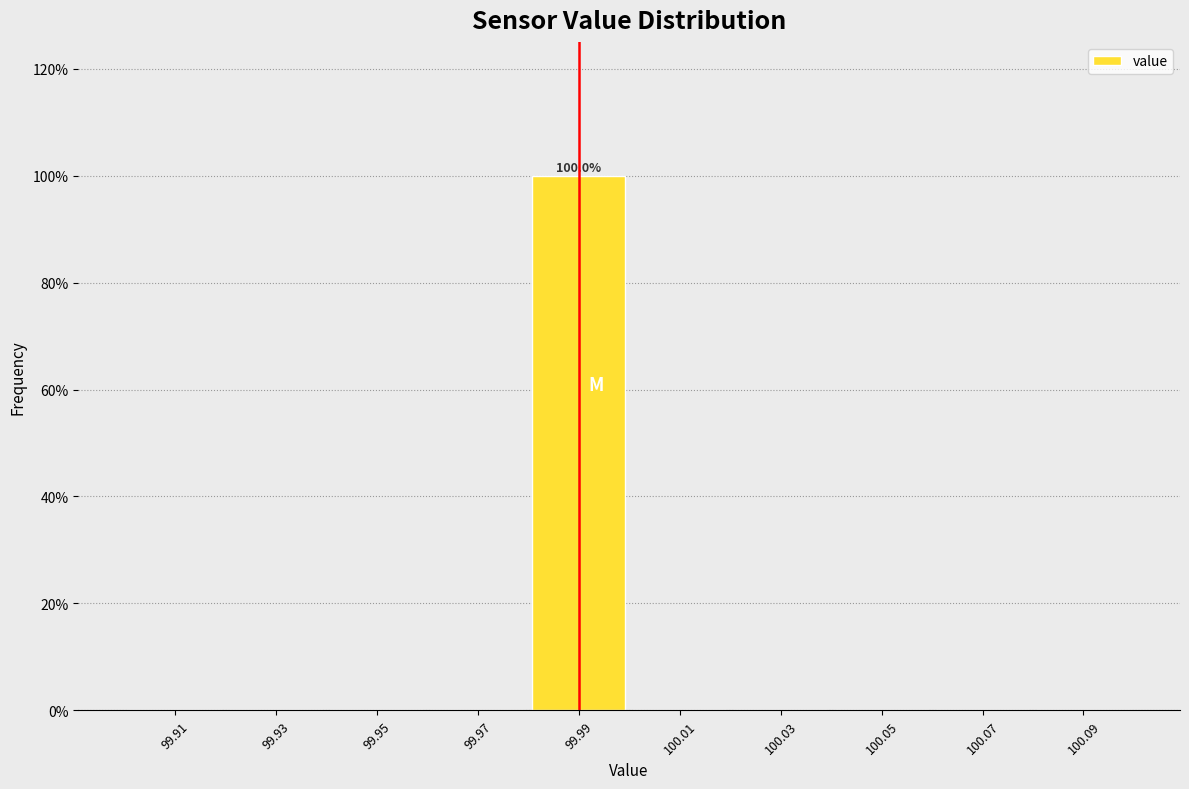

Which range on the x-axis has the tallest bar?

99.98 to 100.00